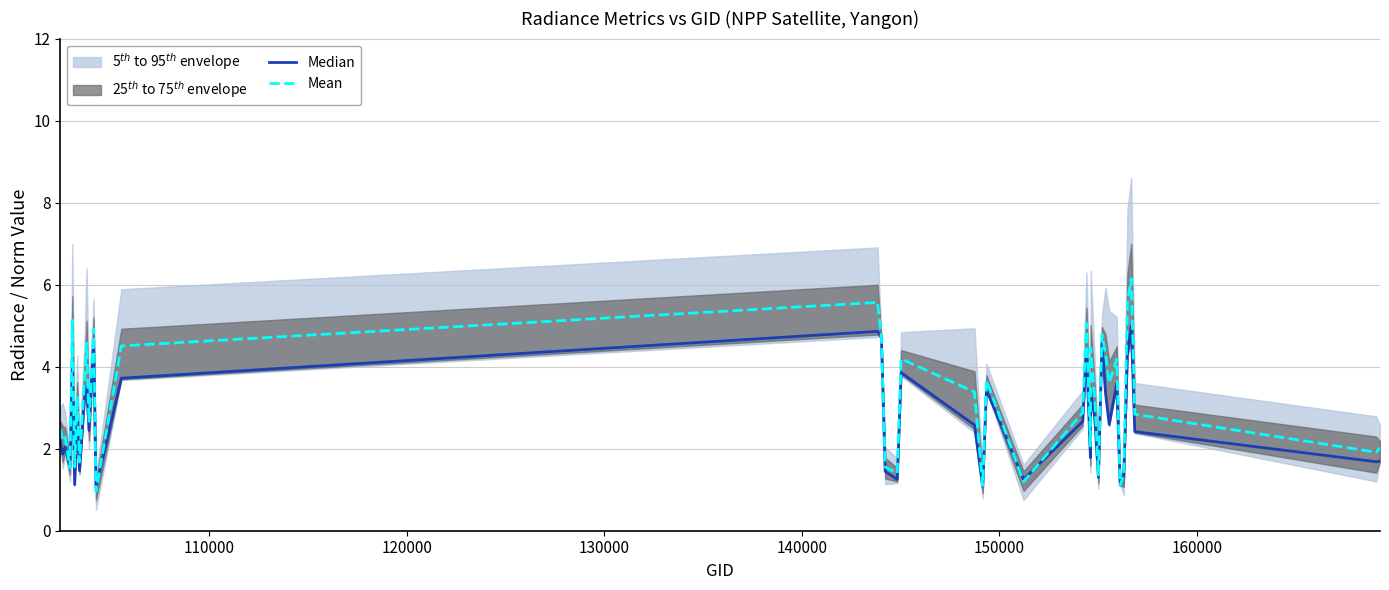

What is the maximum value shown in the chart?

6.1